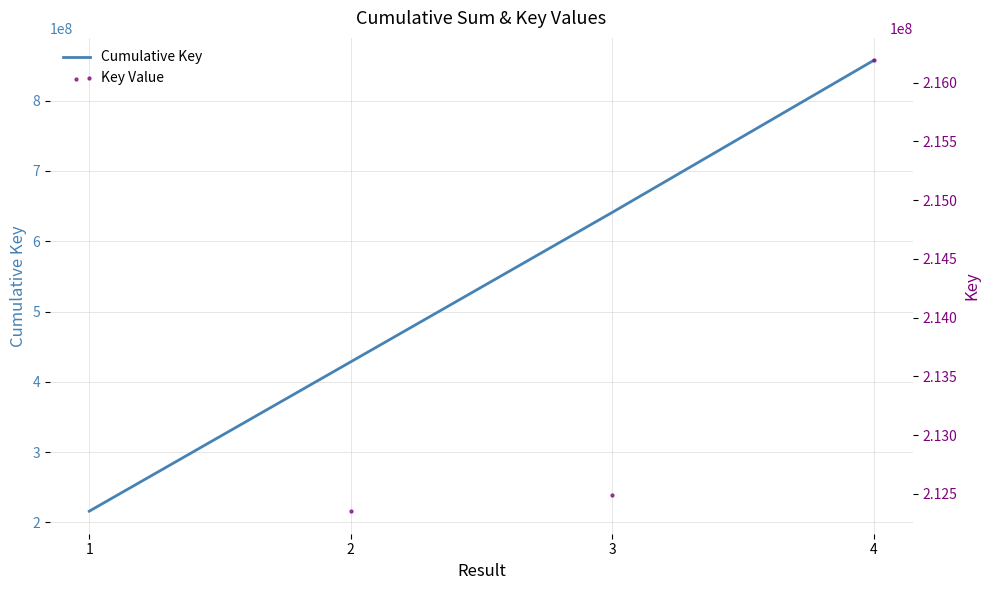

Is the value of Cumulative Key at 3 greater than the value of Key Value at 1?

Yes